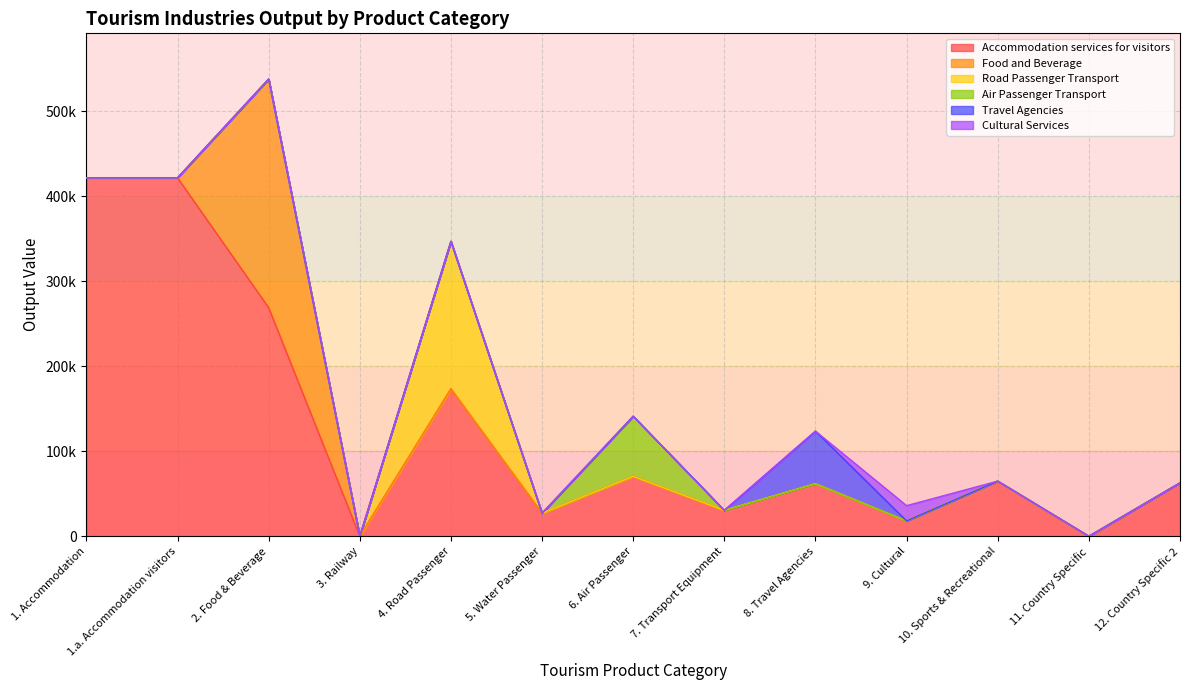

True or false: Food and Beverage and Air Passenger Transport cross at least once.

False